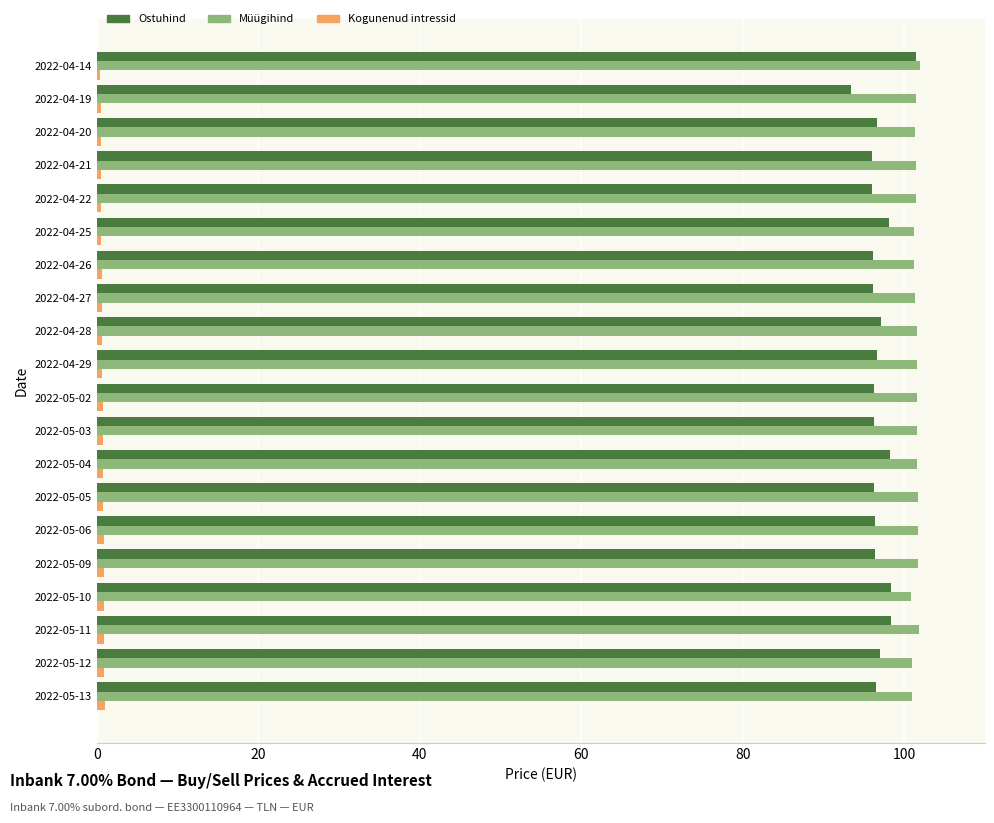

True or false: Ostuhind has a value of 96.2 at 2022-05-03.

True